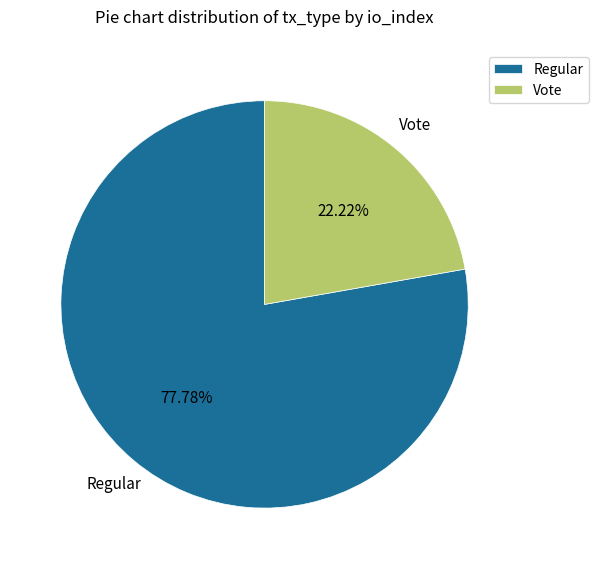

What is the smallest slice in the pie chart?

Vote